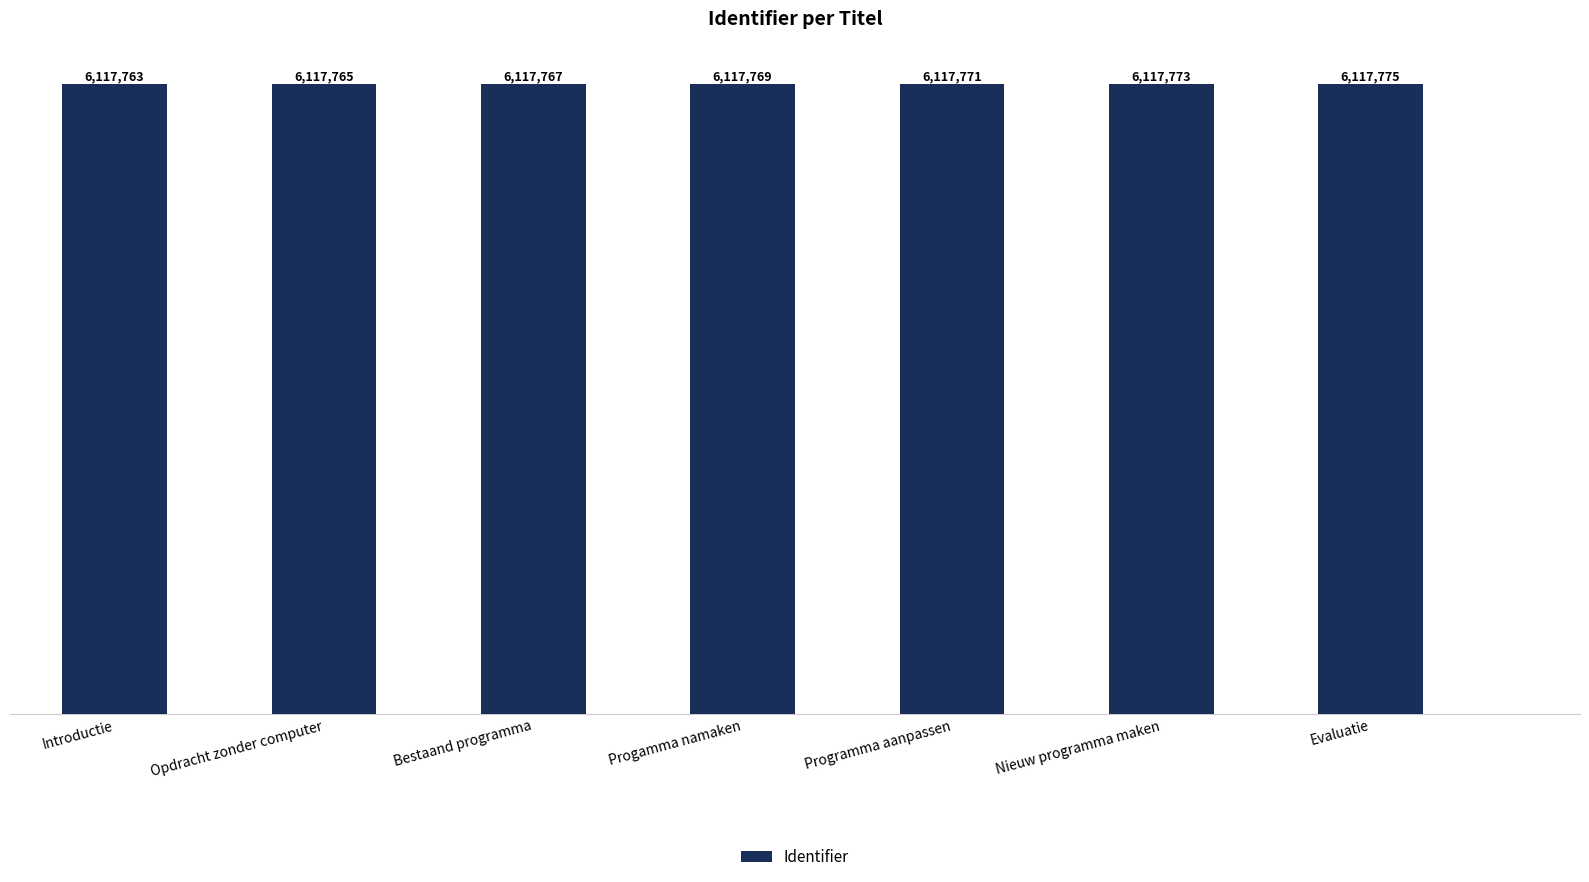

How many data points are less than 6117769?

3